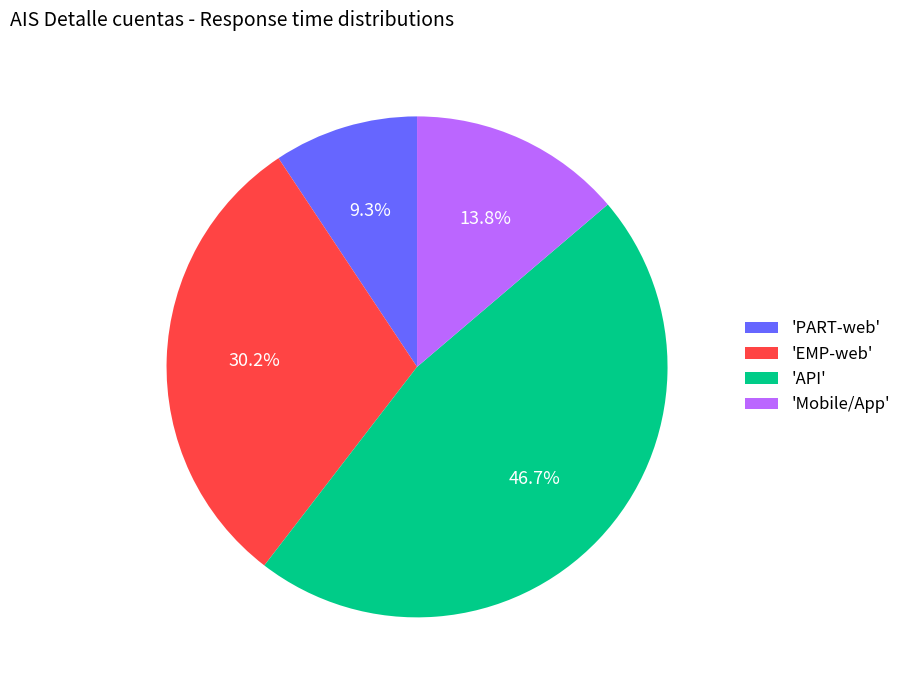

How many slices are in this pie chart?

4